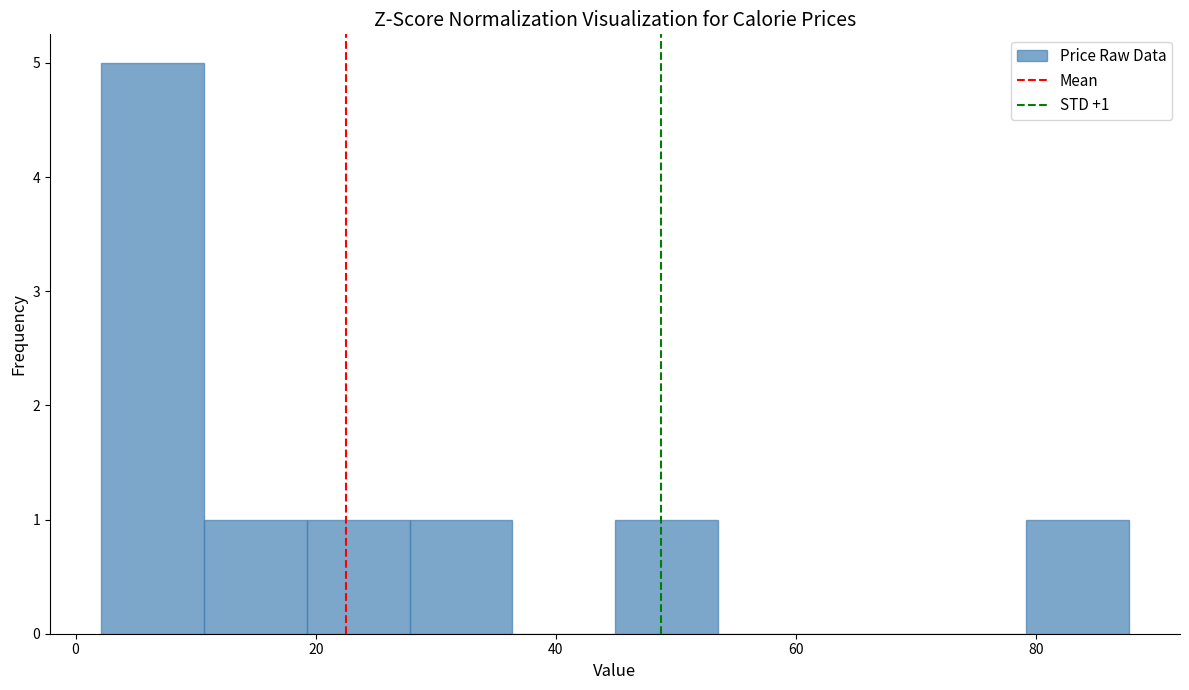

Over which range of the x-axis is the bar tallest?

2 to 10